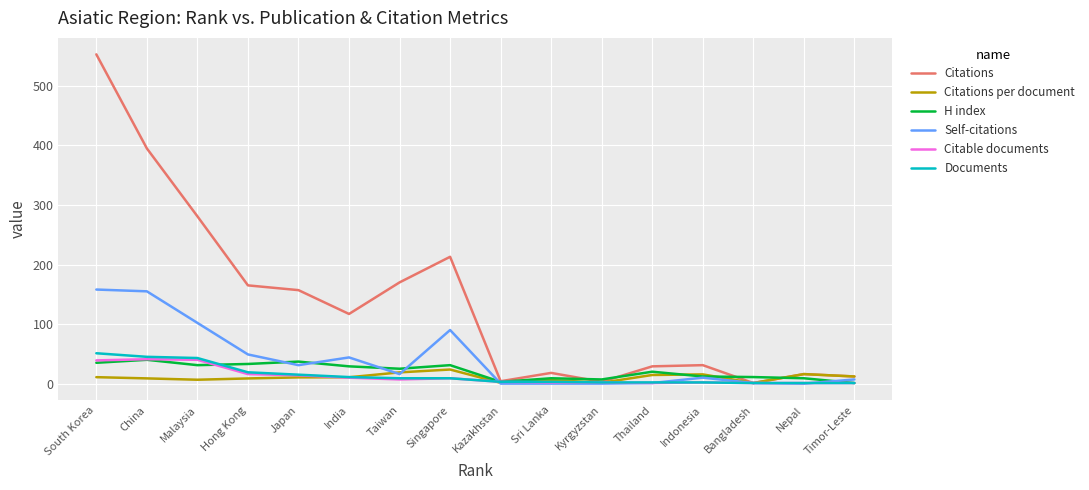

The Self-citations series shows 258.9 at China. True or false?

False